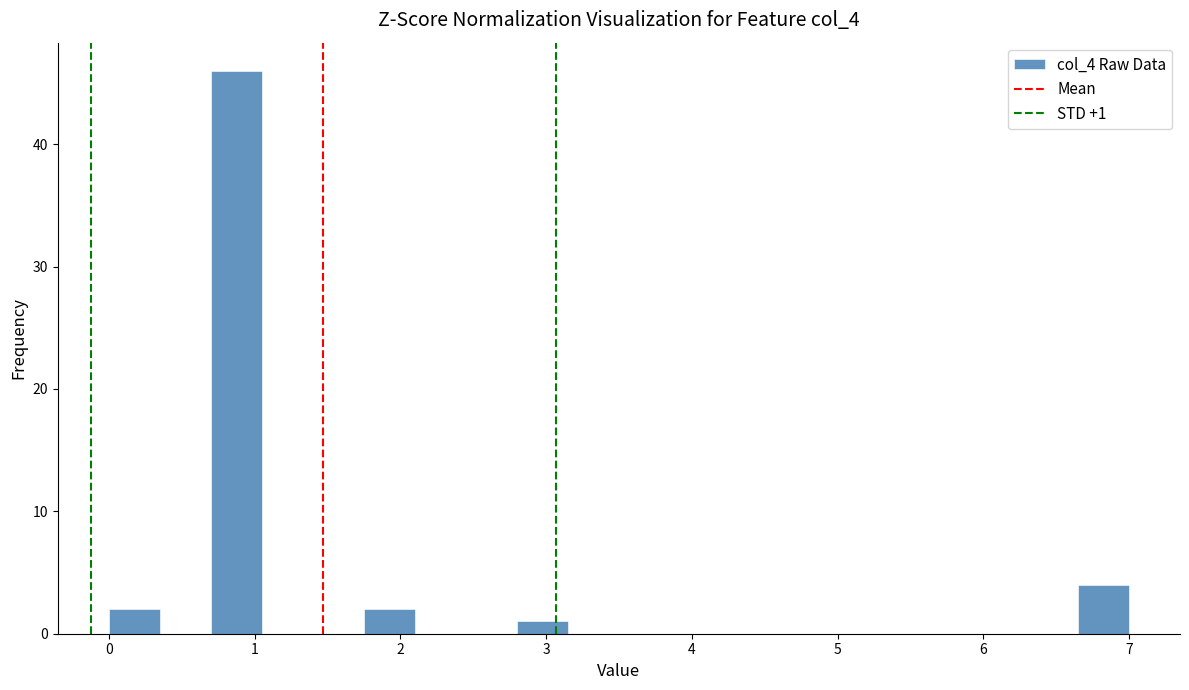

Read against the x-axis, roughly where is the centre of the tallest bar?

0.9